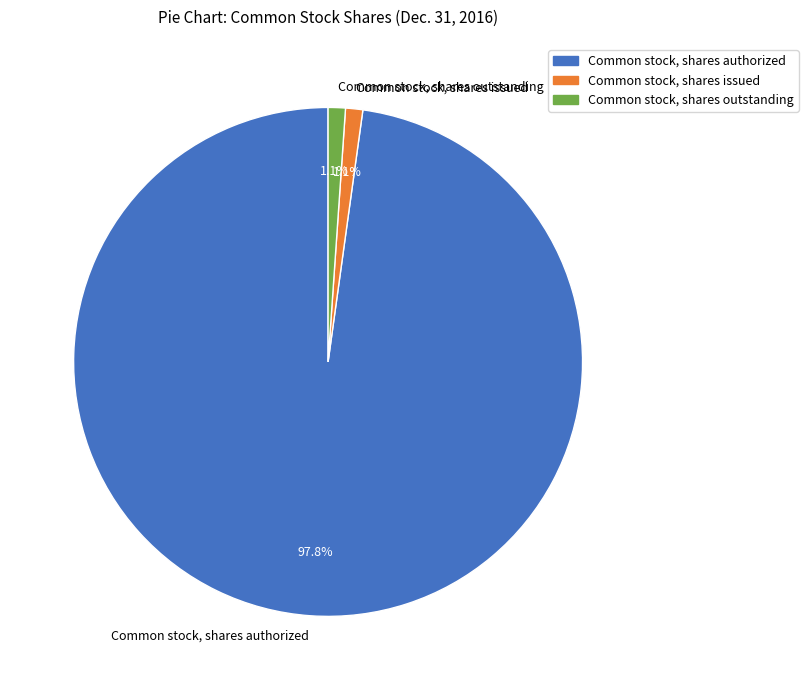

Which slice is the largest?

Common stock, shares authorized